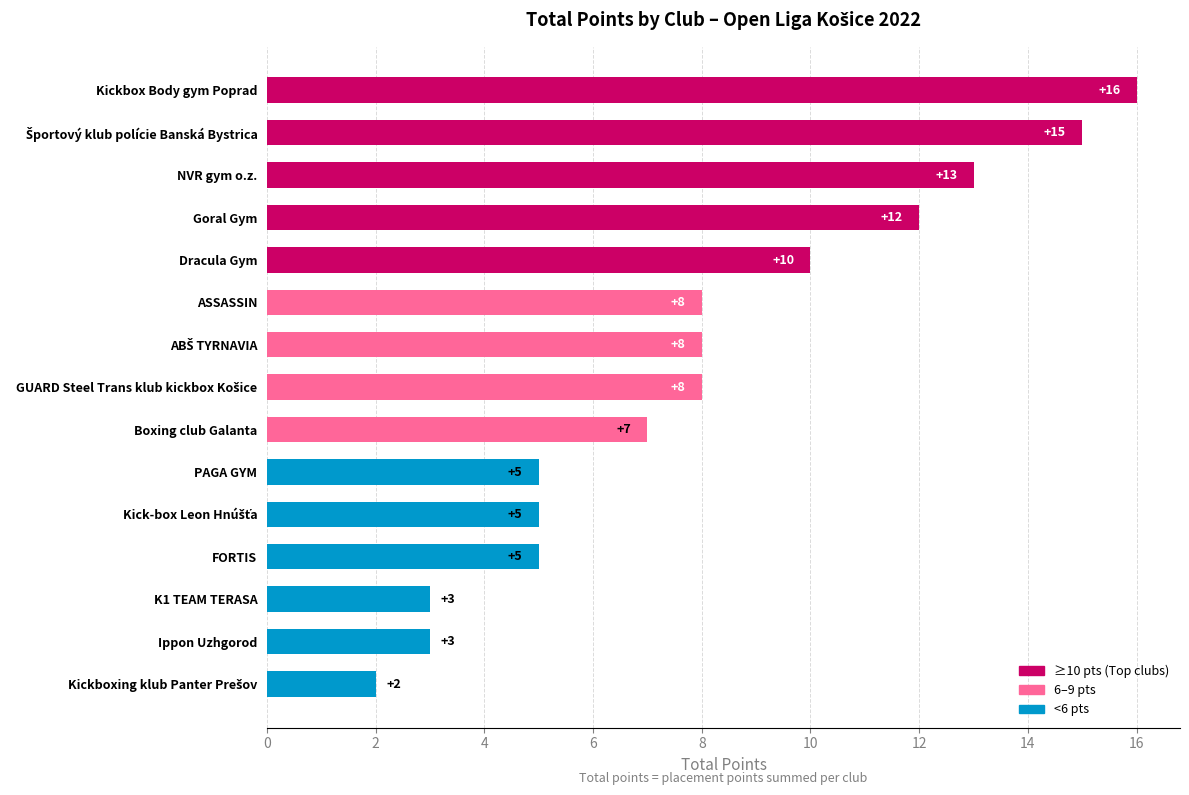

What is the average value?

8